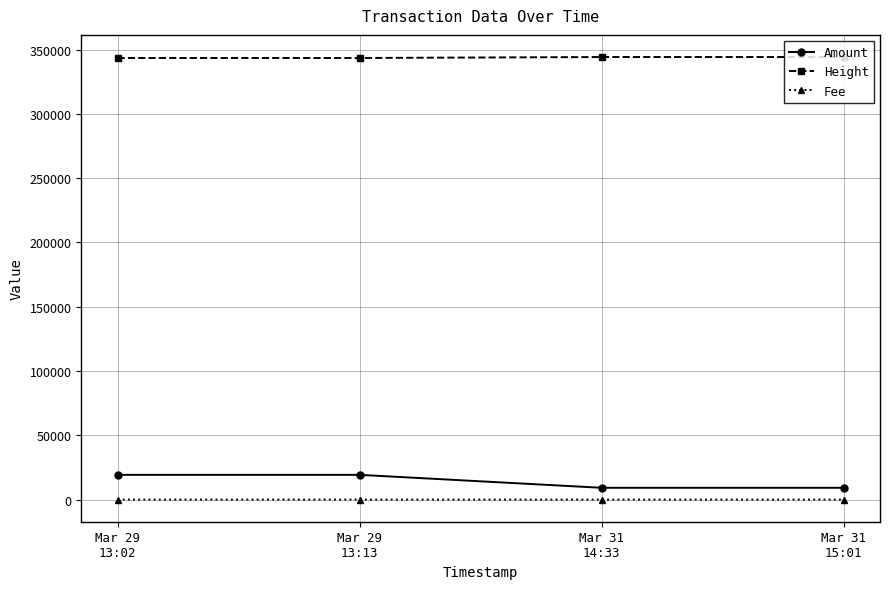

What are all the series names shown in the legend?

Amount, Height, Fee